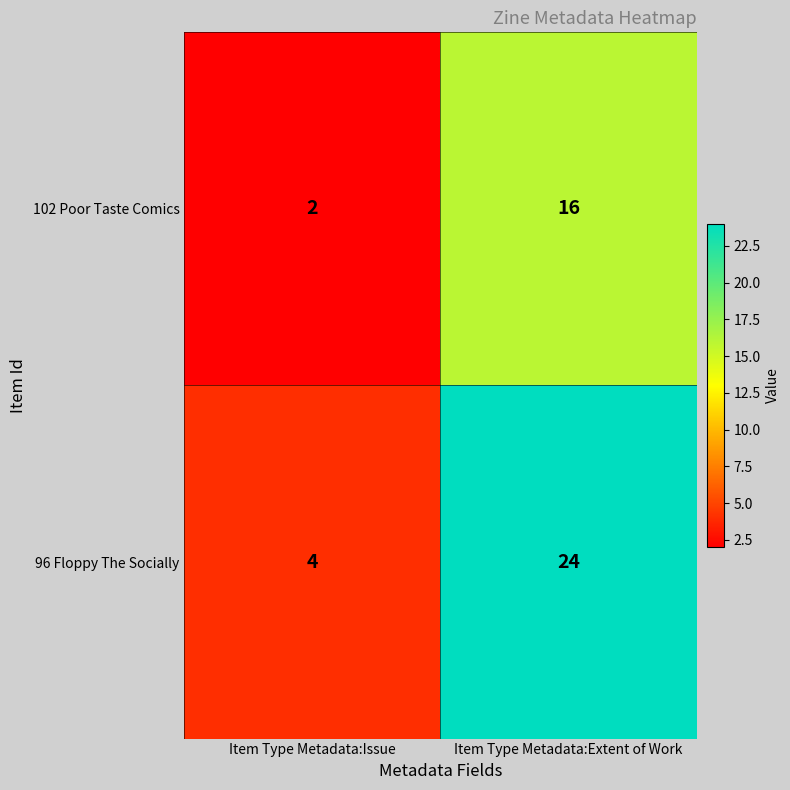

Read the 102 Poor Taste Comics value at Item Type Metadata:Extent of Work.

16